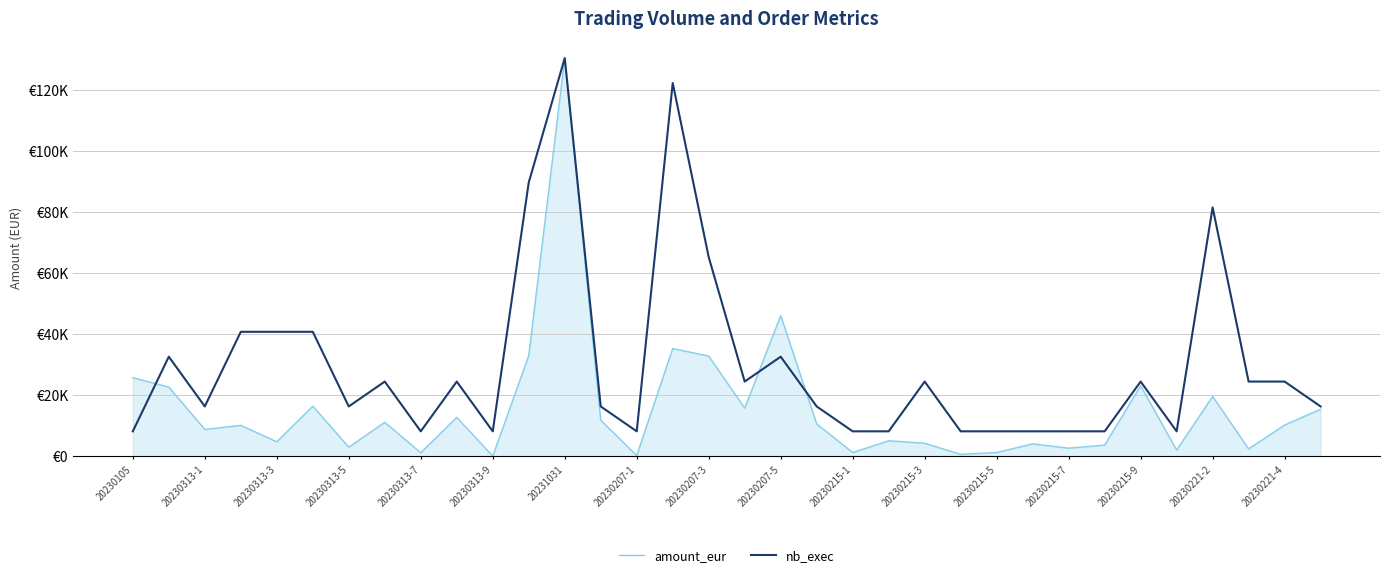

How many intersections are there between nb_exec and amount_eur?

3